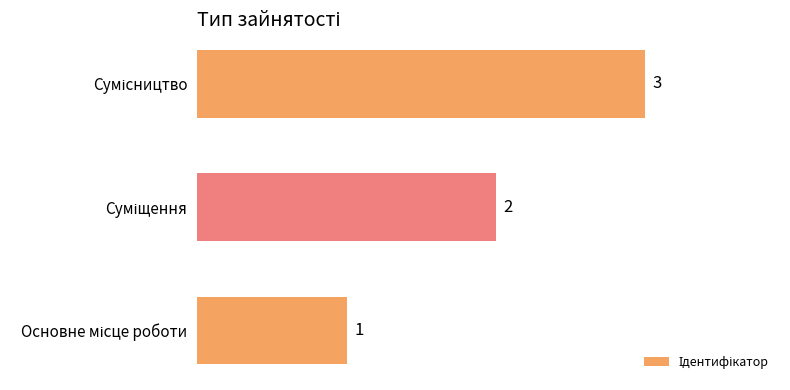

Count the values in the range 1 to 3.

3